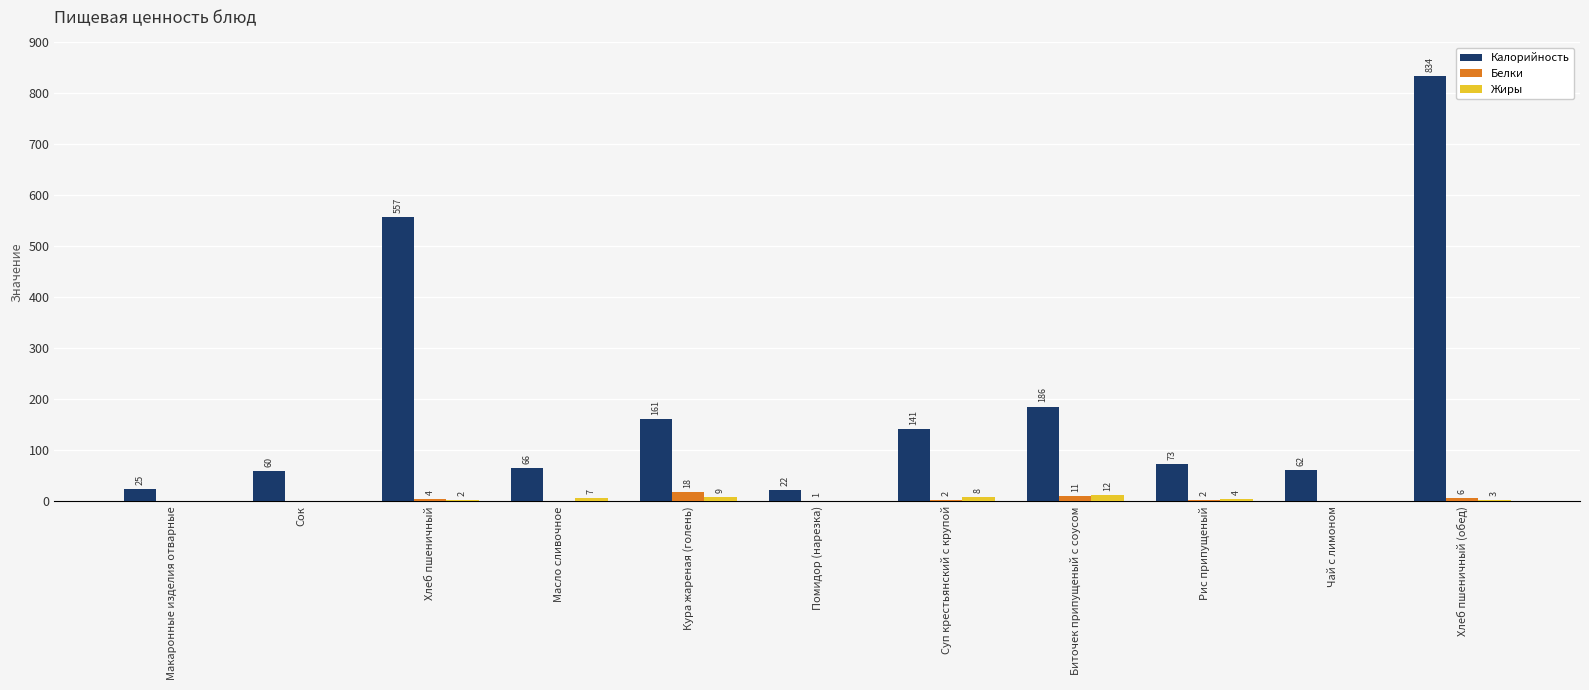

At which label does Жиры reach its peak?

Биточек припущеный с соусом